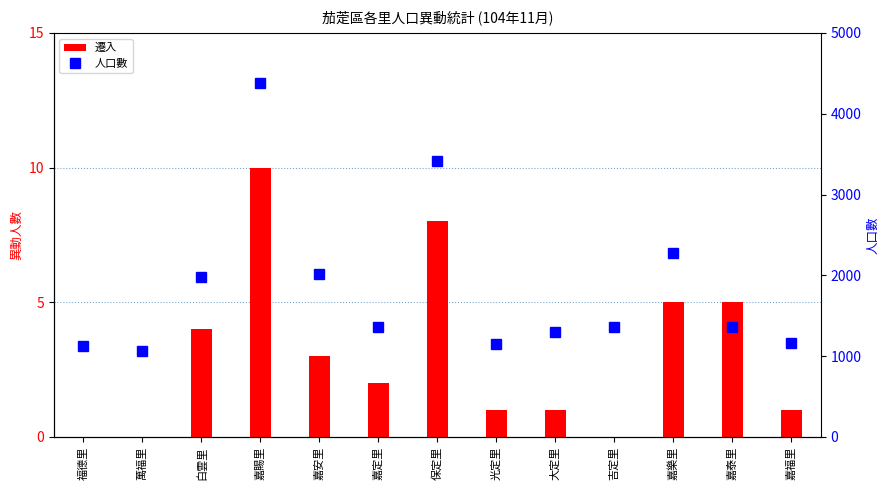

What is the total value across all series at 白雲里?

1978